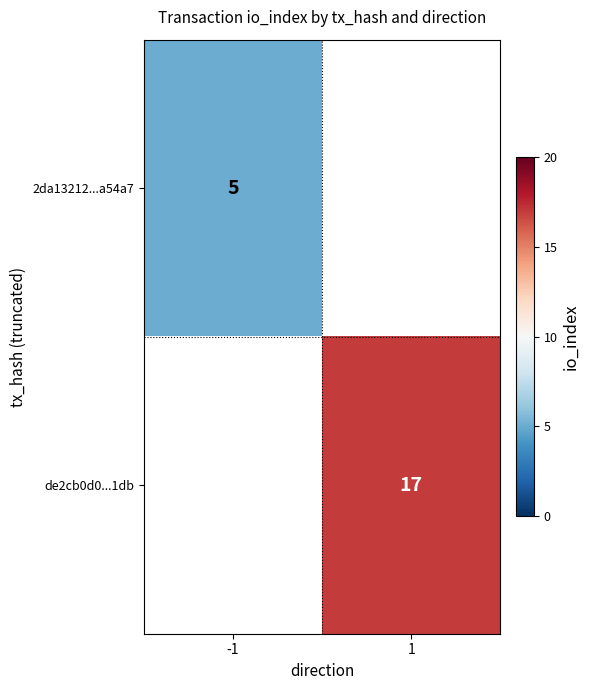

How many distinct data groups are displayed?

2